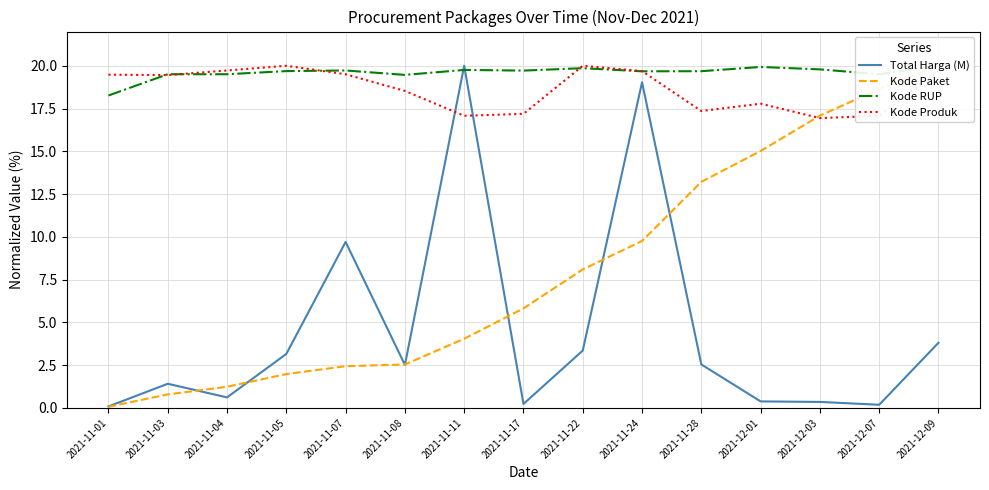

What is the sum of the Kode RUP values at 2021-11-07 and 2021-11-04?

39.2